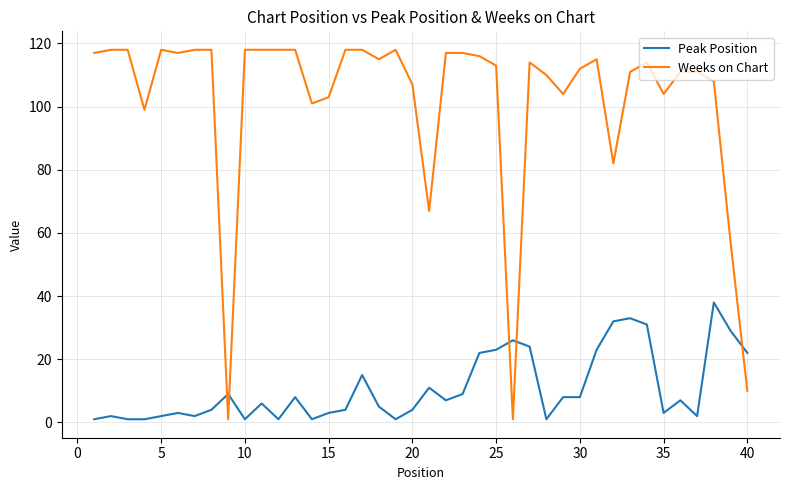

How many times do Weeks on Chart and Peak Position cross each other?

5